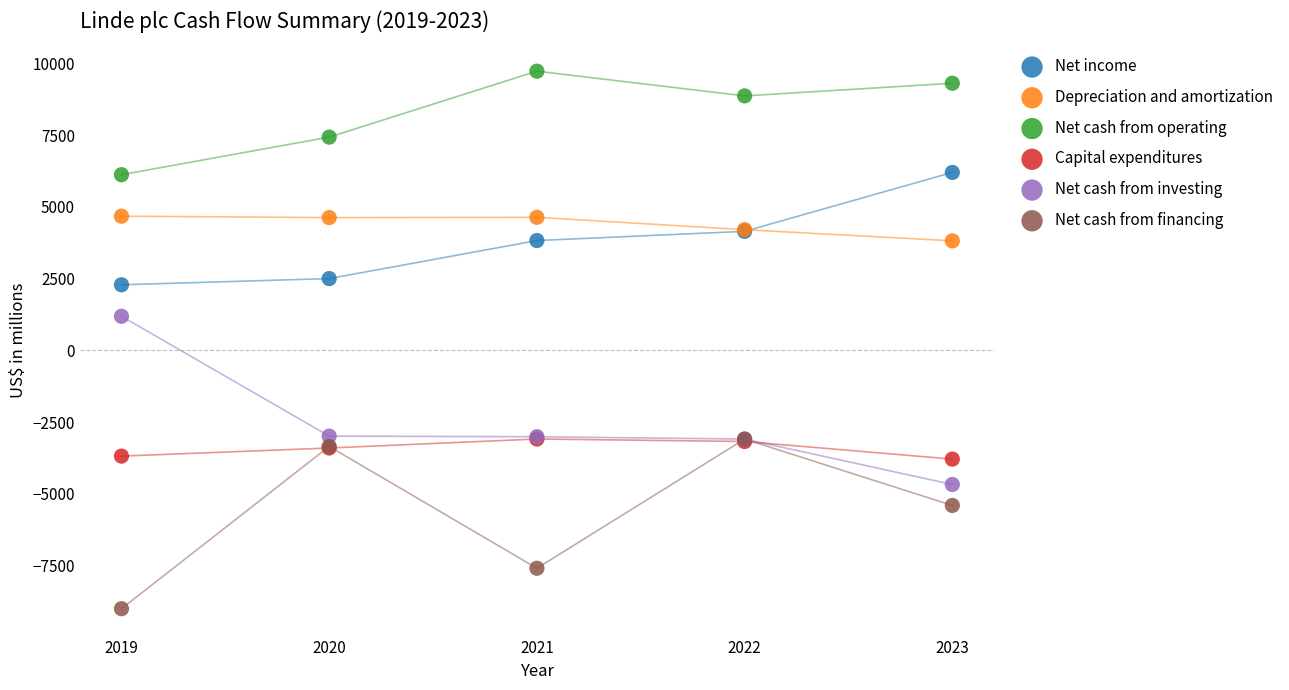

Across all series, what Y value is closest to 364?

1189